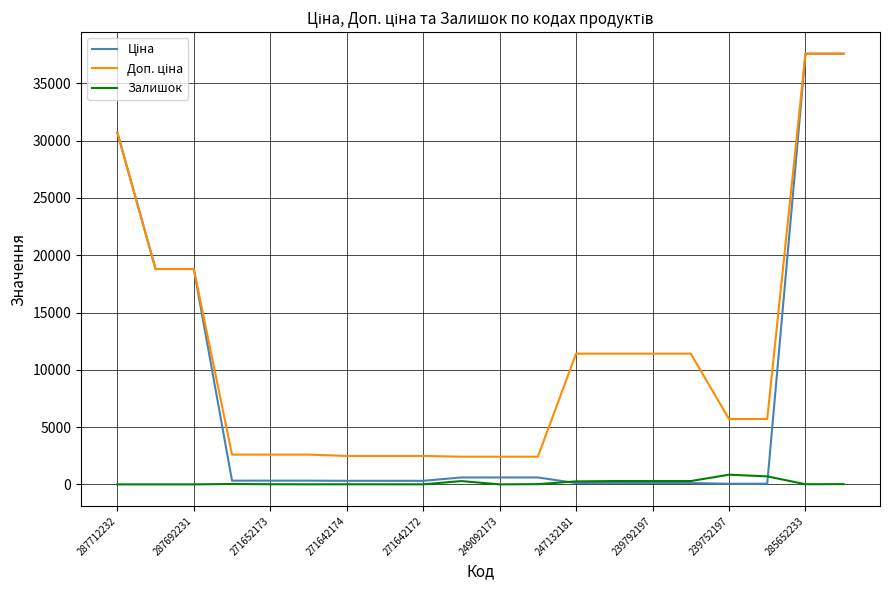

What is the highest value of the Залишок series?

845.0